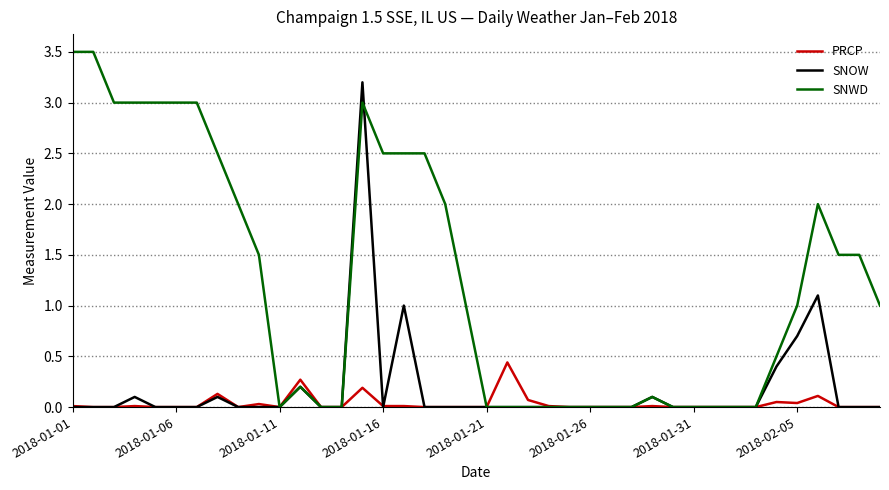

Which series has the largest range (max minus min)?

SNWD